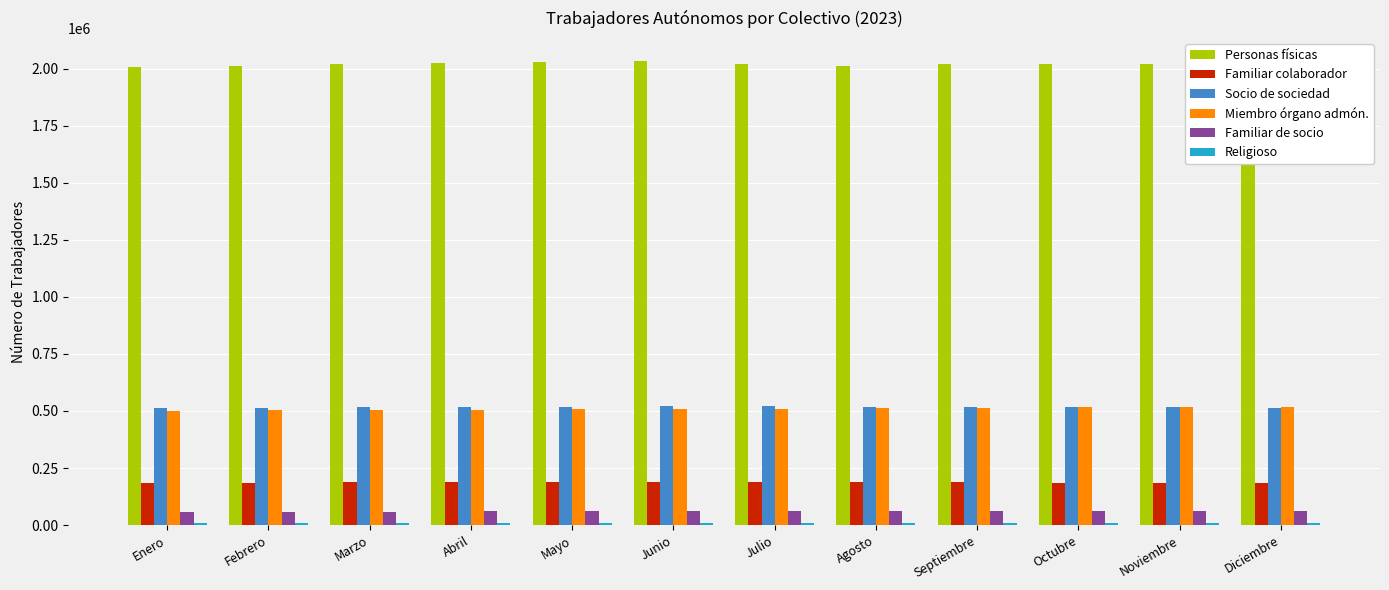

At how many categories does at least one series exceed 1157653?

12